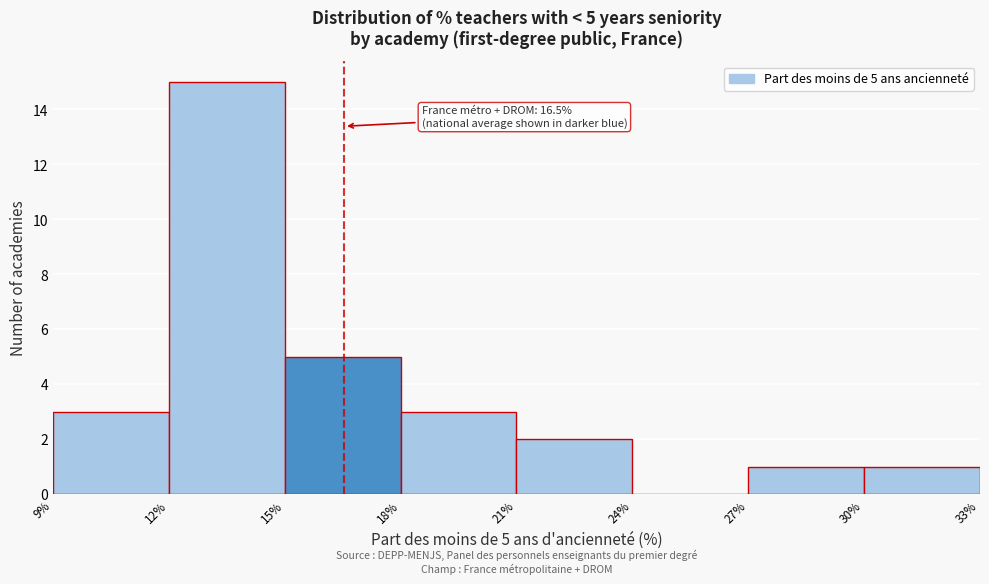

Which range on the x-axis has the tallest bar?

12% to 15%